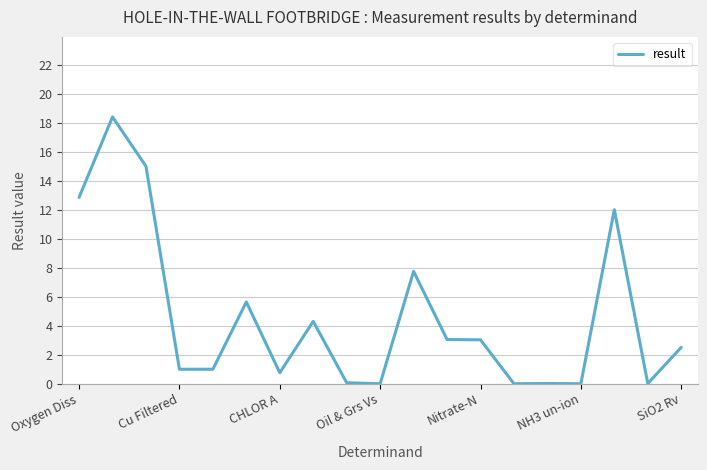

What is the maximum value shown in the chart?

18.4